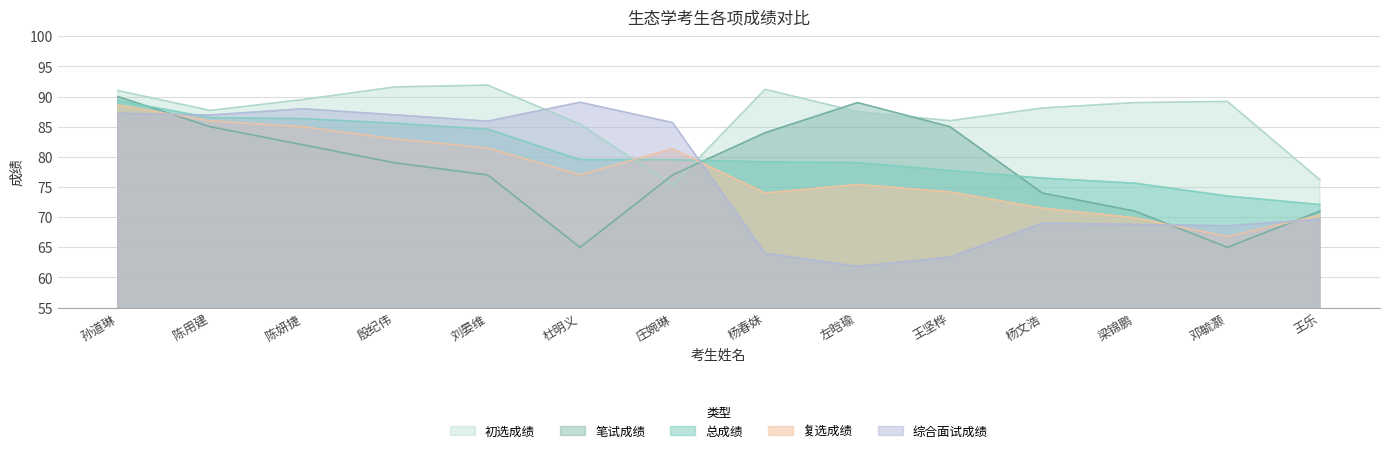

True or false: 总成绩 has a value of 73.5 at 邓毓灏.

True